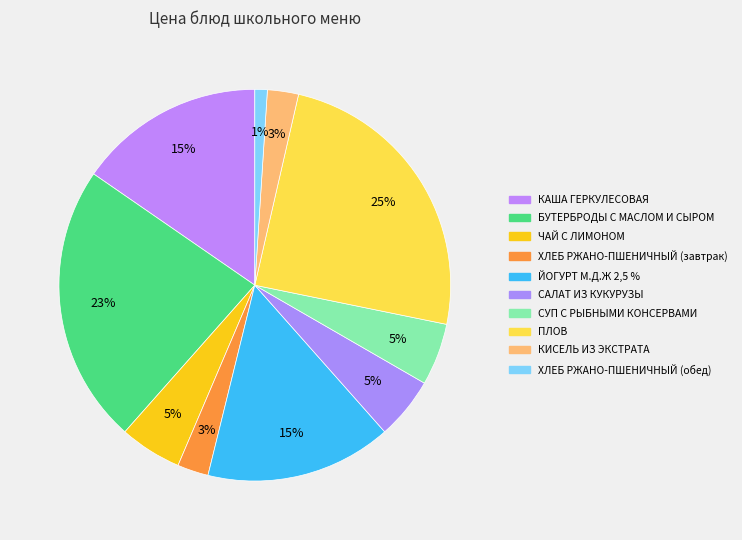

Does any single category account for the majority?

No